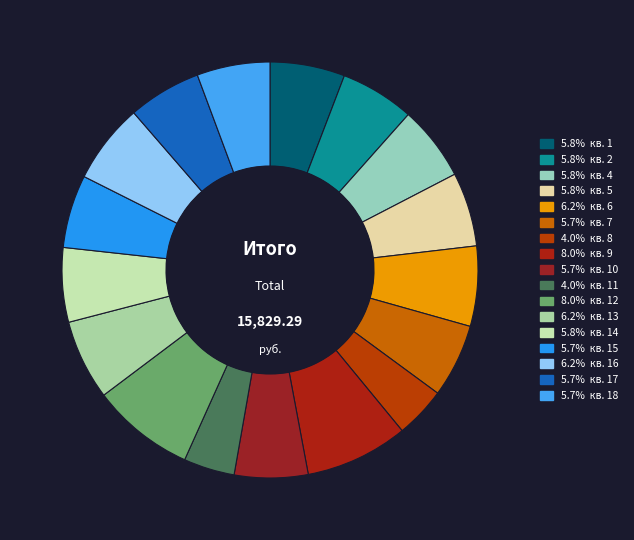

Which category has the smallest portion of the pie?

8